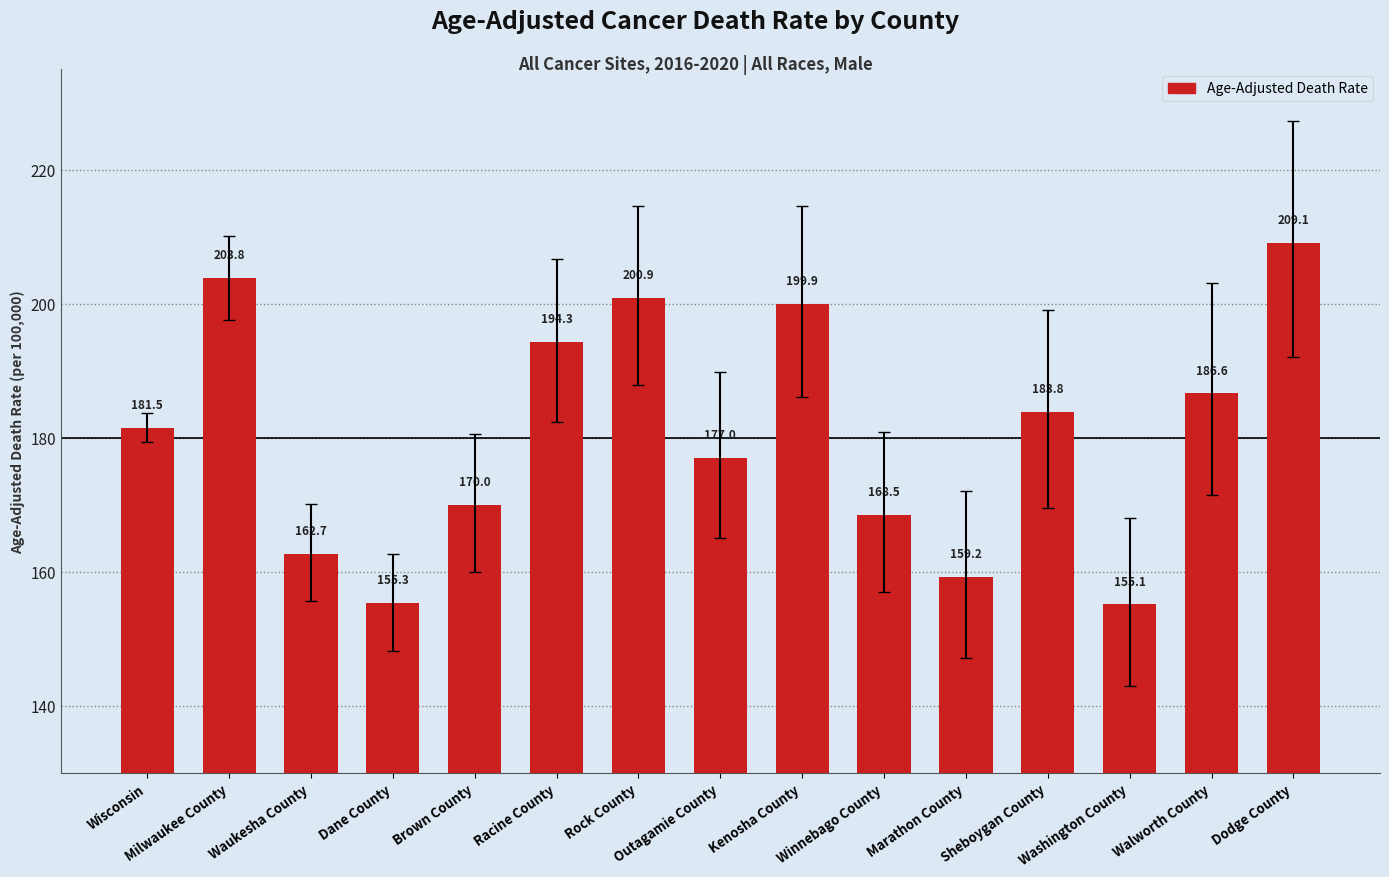

How many bars are there in total?

15